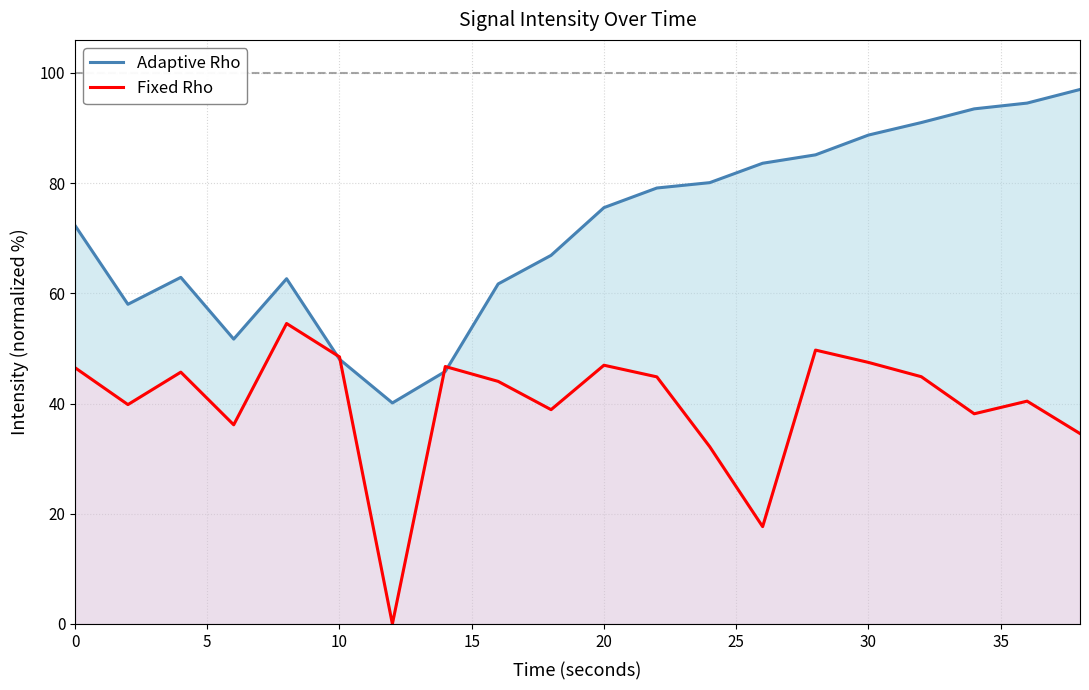

The Adaptive Rho series shows 140.7 at 11. True or false?

False